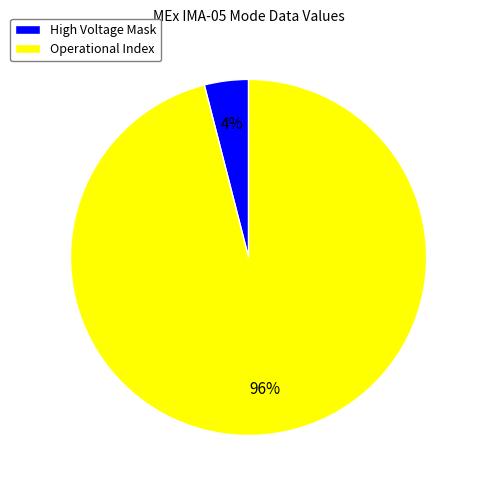

Count the number of slices in the pie.

2